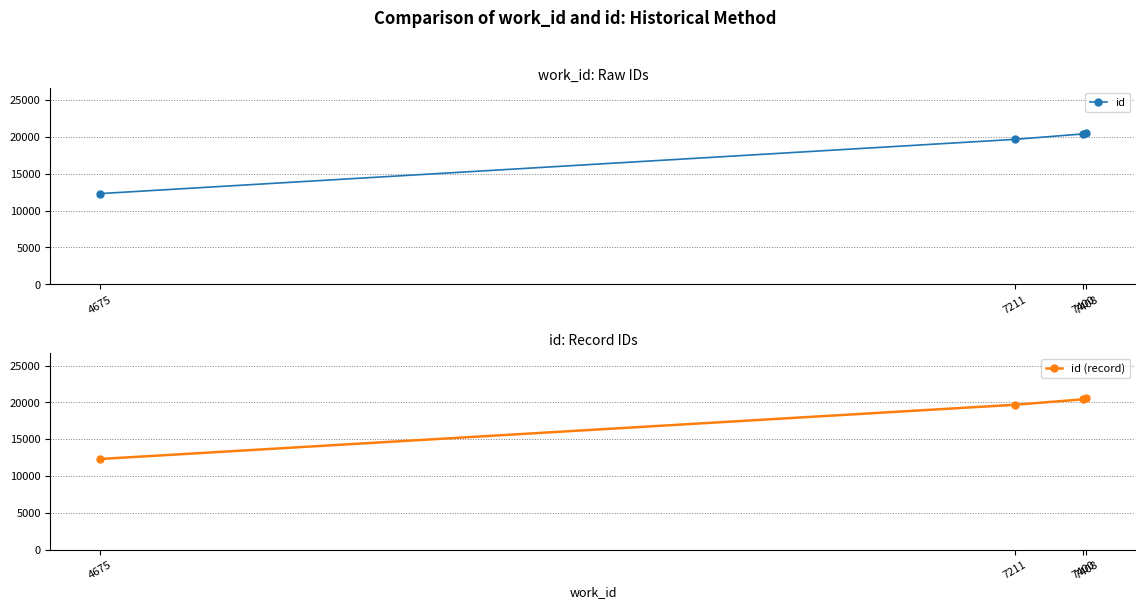

The id (record) series shows 20411 at 7400. True or false?

True